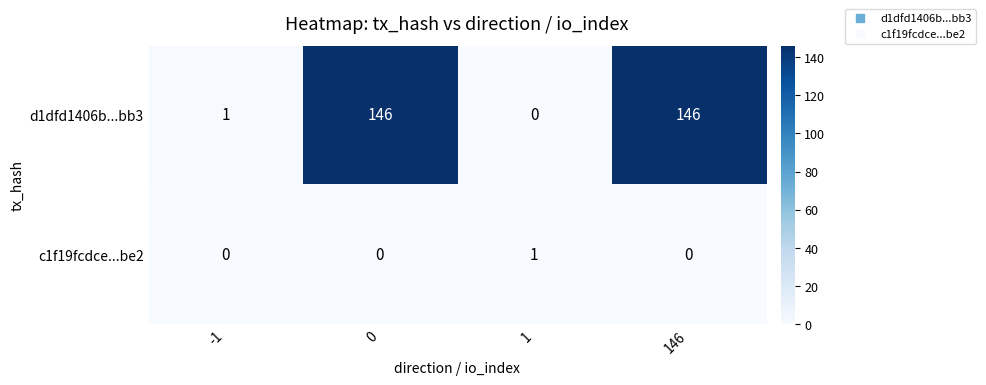

List the series in order of their overall mean, lowest first.

c1f19fcdce...be2, d1dfd1406b...bb3